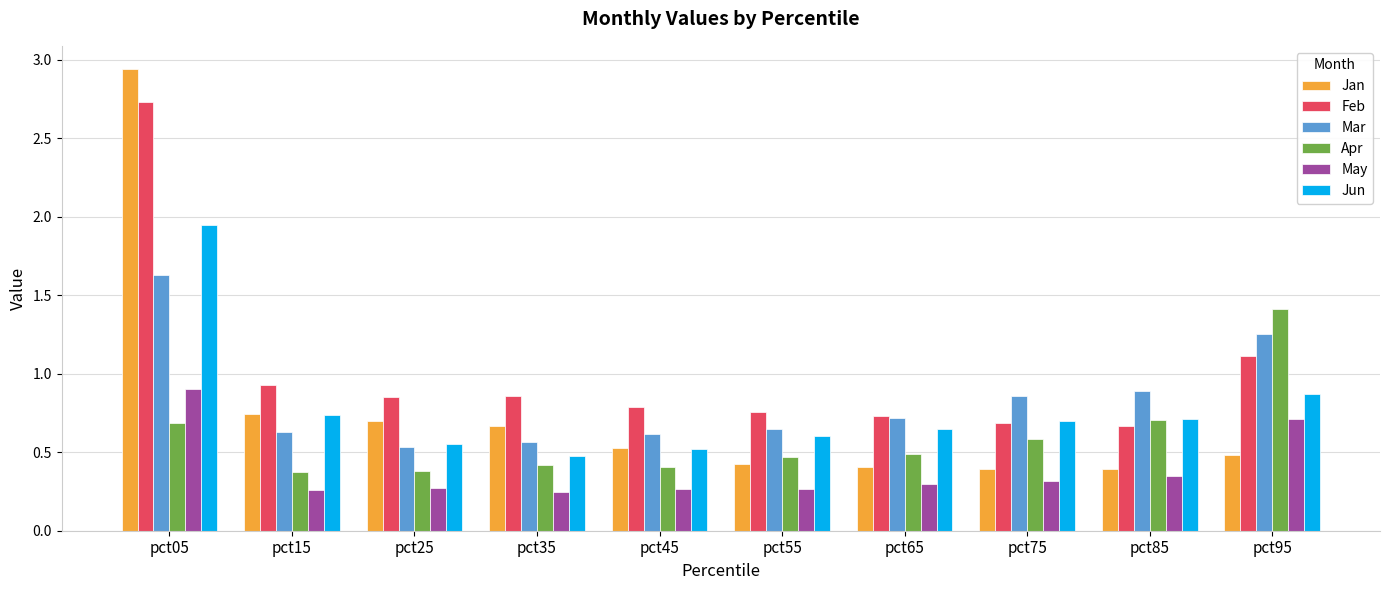

Is the value of Mar at pct25 greater than the value of Jan at pct75?

Yes